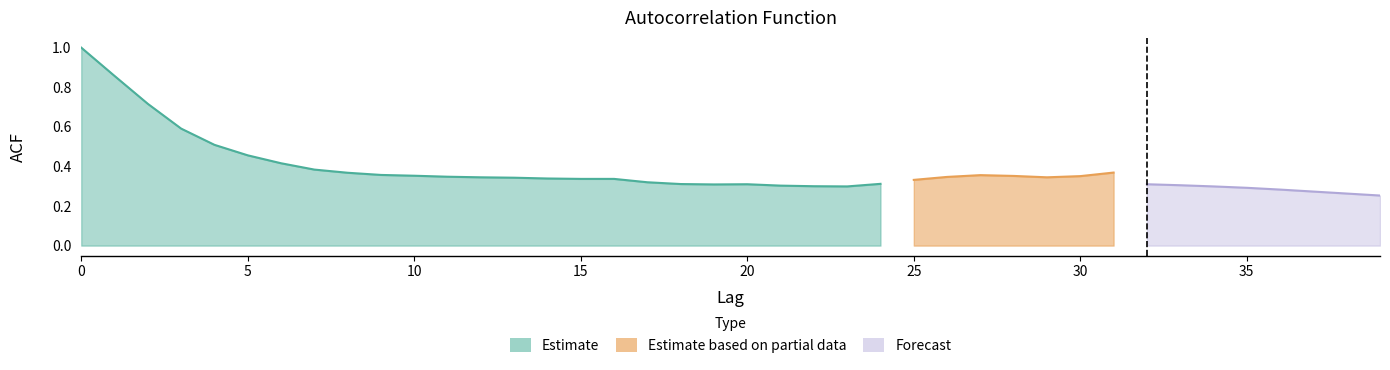

Where is the first local minimum for acf_shown?

19